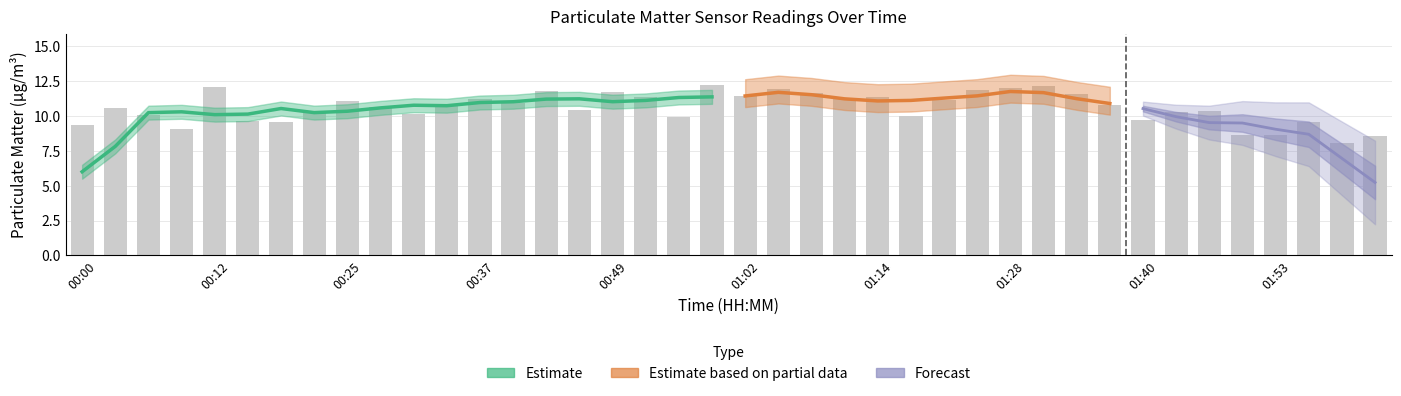

What is the value of the 3rd bar from the left?

10.1